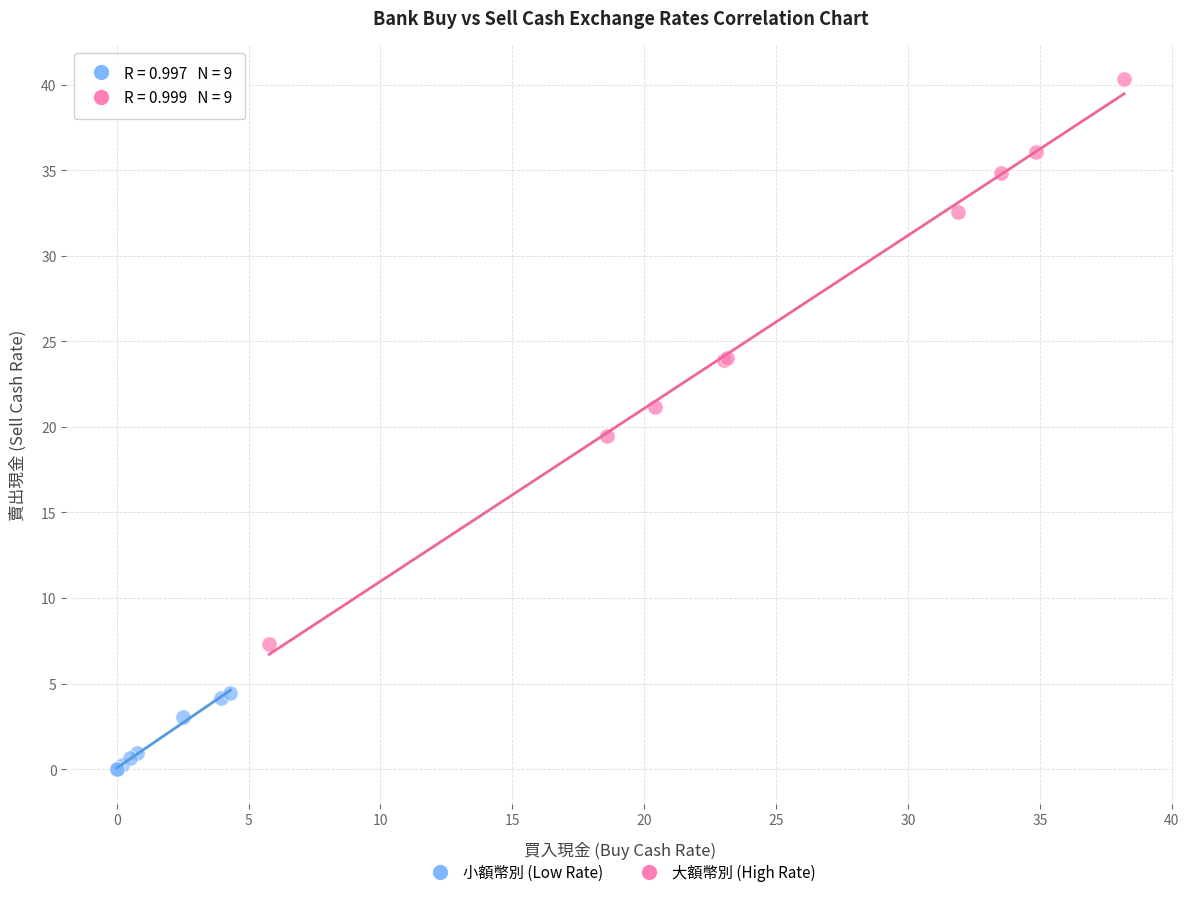

Which series contains the highest Y value?

大額幣別 (High Rate)